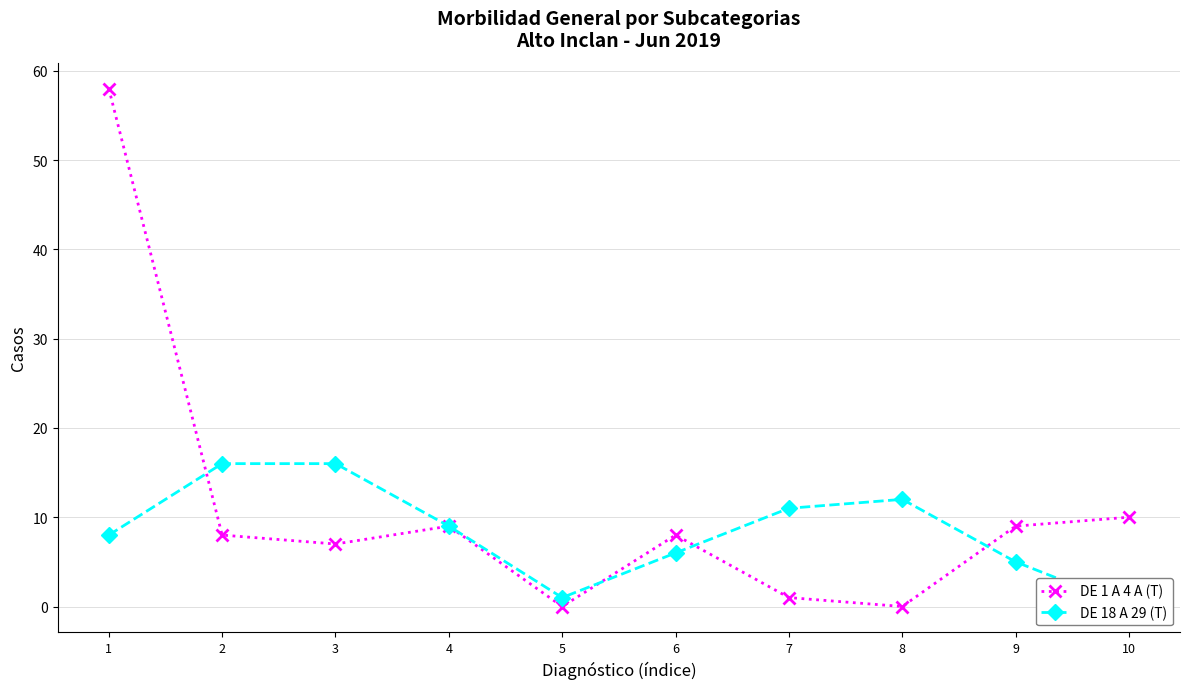

At which category does DE 1 A 4 A (T) reach its first local valley?

3